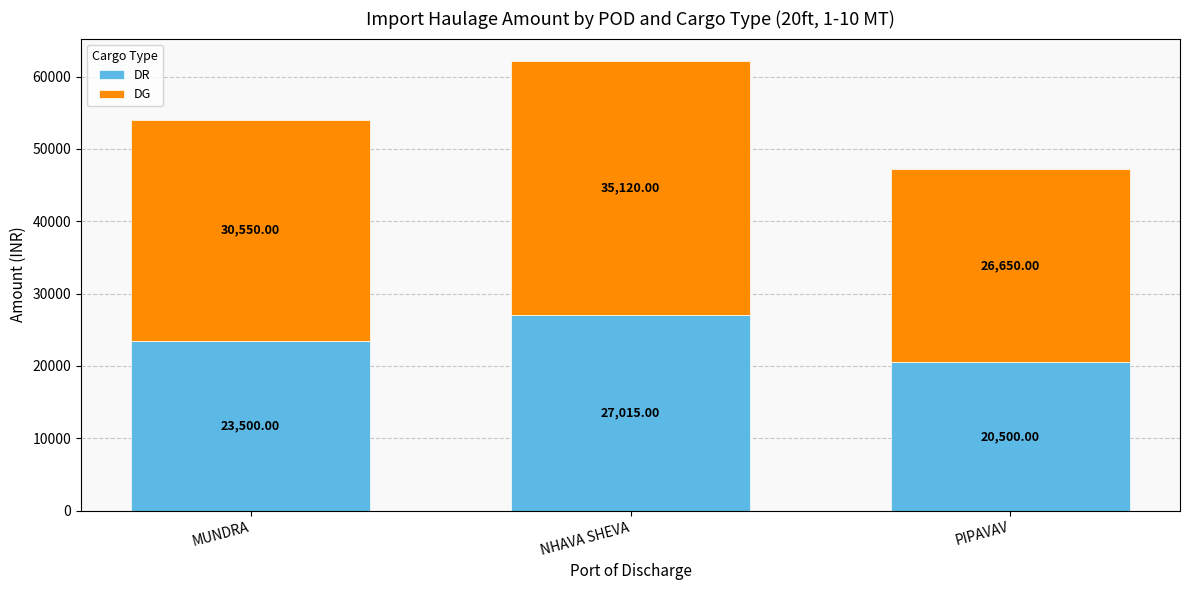

Where is DR nearest to the value 23757?

MUNDRA